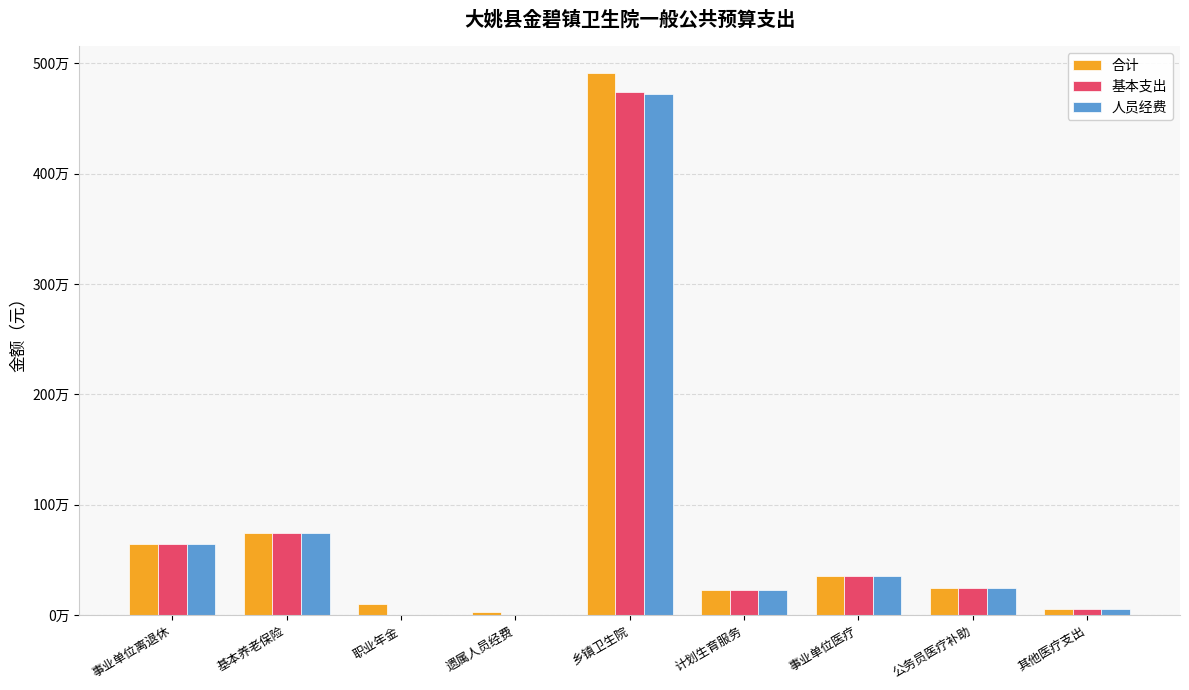

Rank the categories by 基本支出 value from lowest to highest.

职业年金, 遗属人员经费, 其他医疗支出, 计划生育服务, 公务员医疗补助, 事业单位医疗, 事业单位离退休, 基本养老保险, 乡镇卫生院